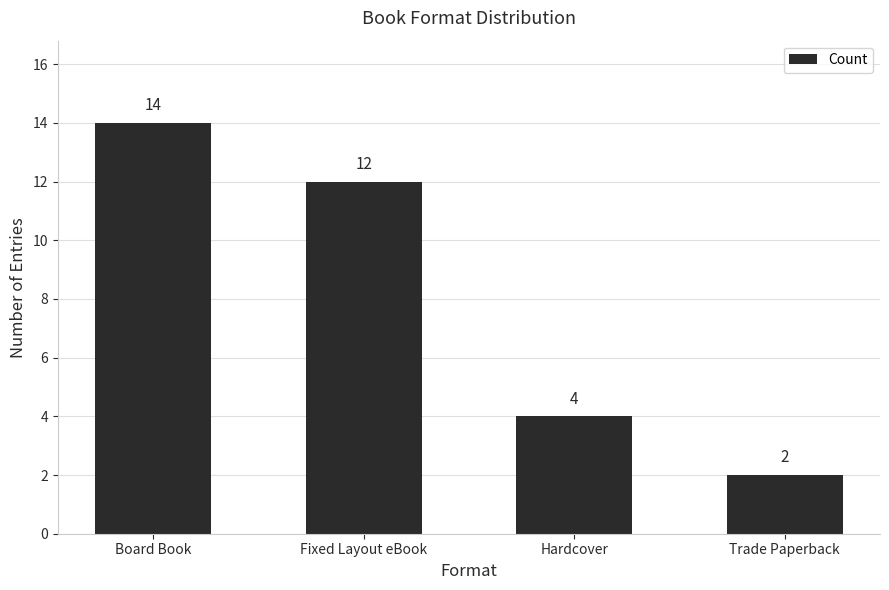

What is the average value?

8